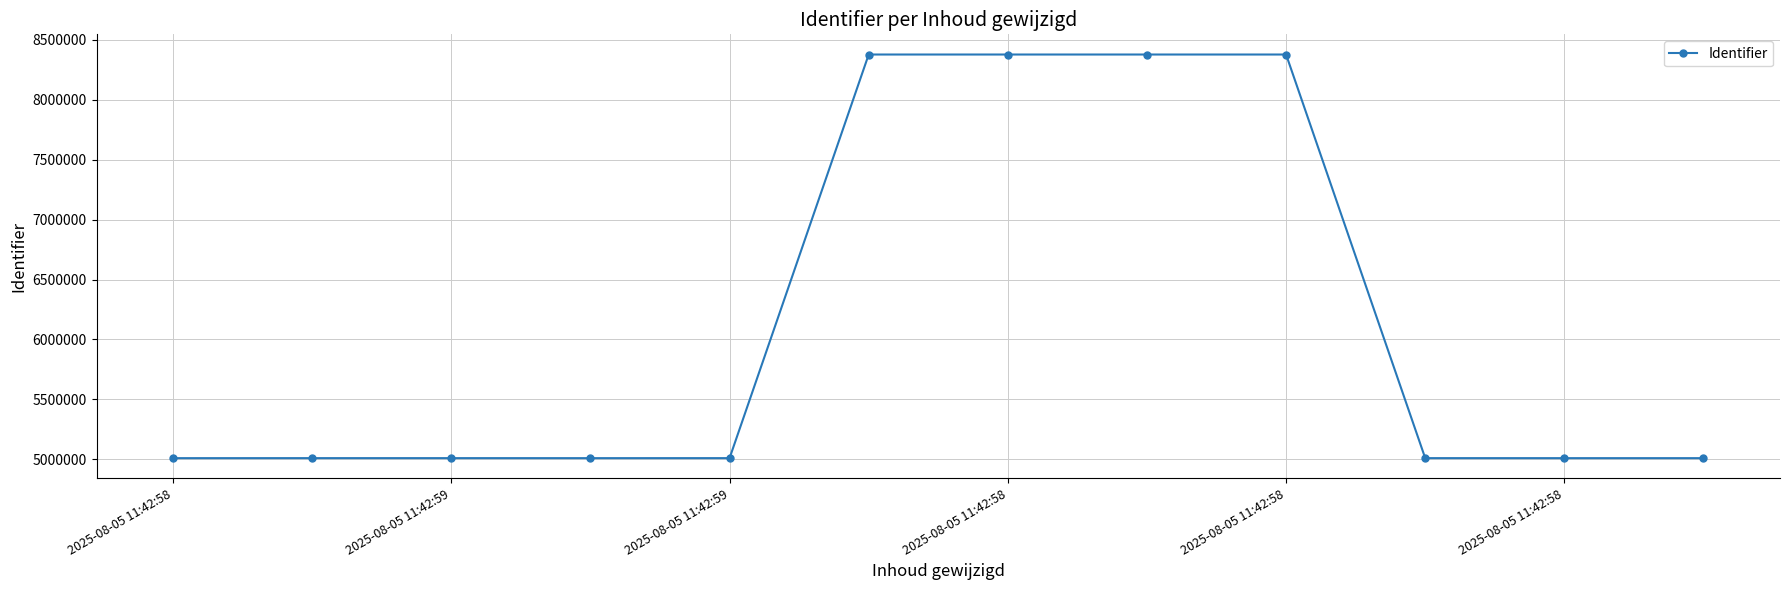

True or false: there are more than 0 points higher than both neighbors.

True